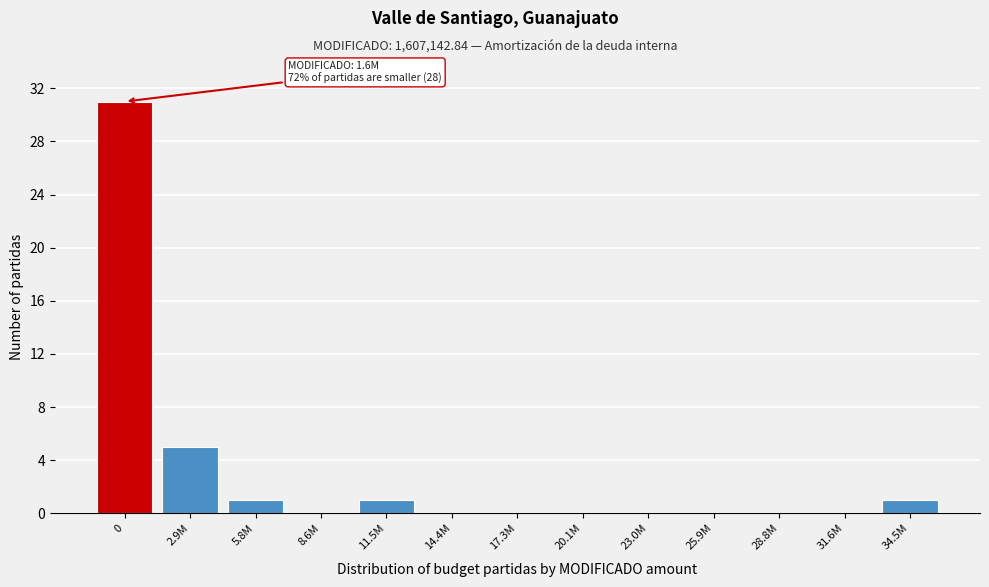

Reading left to right, transcribe all the data shown in this chart.

0=31	2.9M=5	5.8M=1	8.6M=0	11.5M=1	14.4M=0	17.3M=0	20.1M=0	23.0M=0	25.9M=0	28.8M=0	31.6M=0	34.5M=1